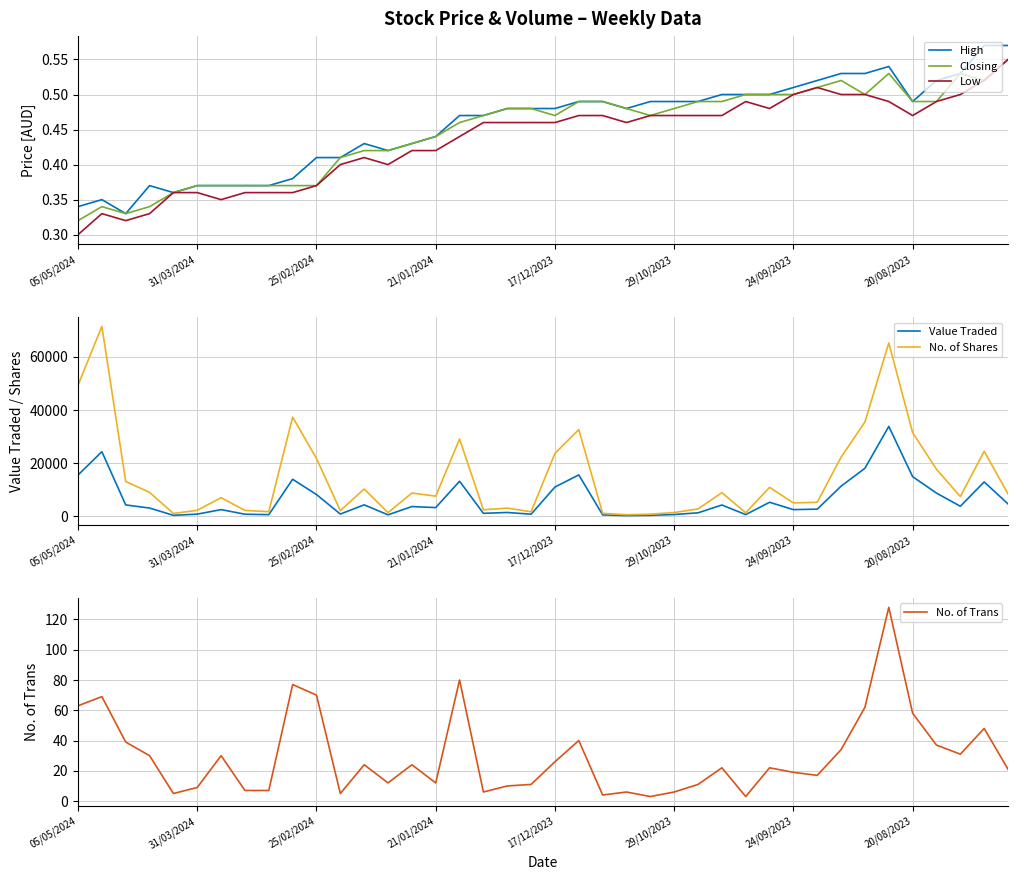

At how many categories does at least one series exceed 65458?

1